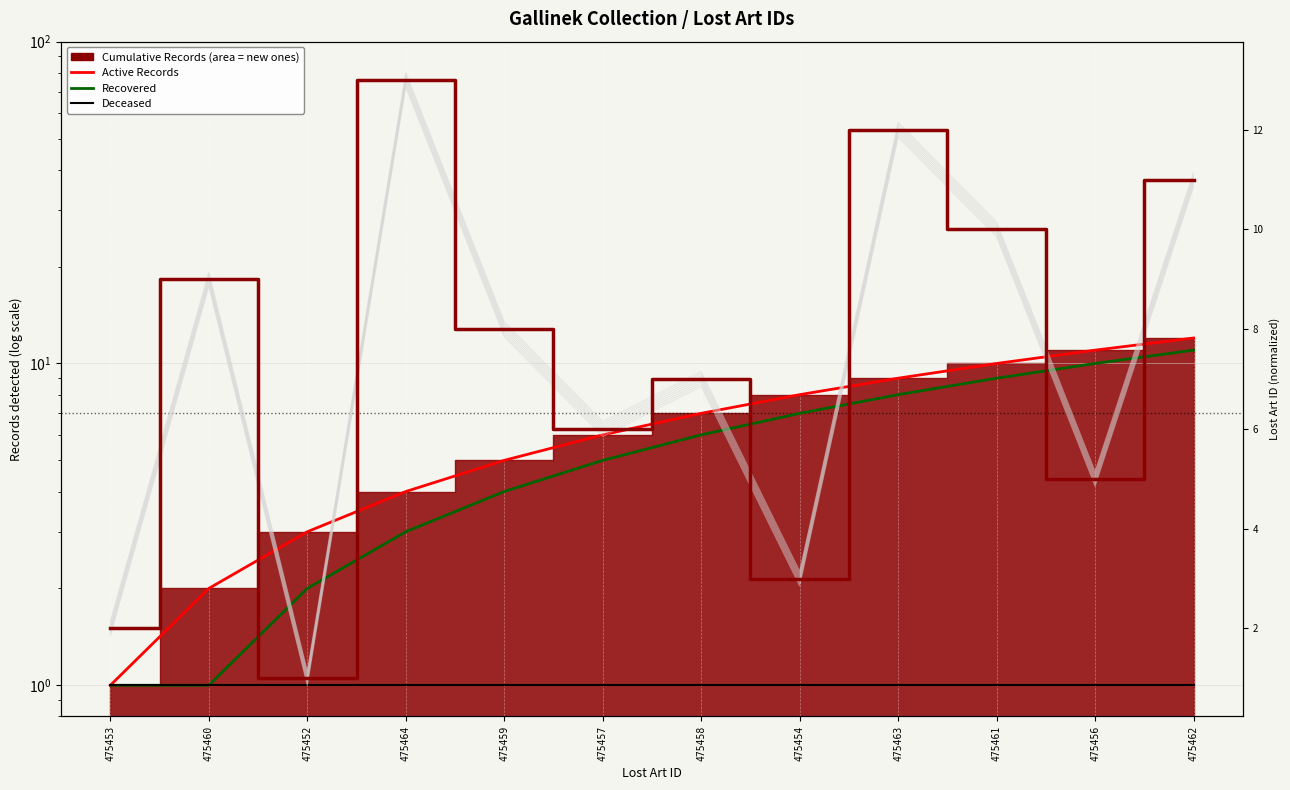

Which has a higher value, 475460 or 475454?

475454